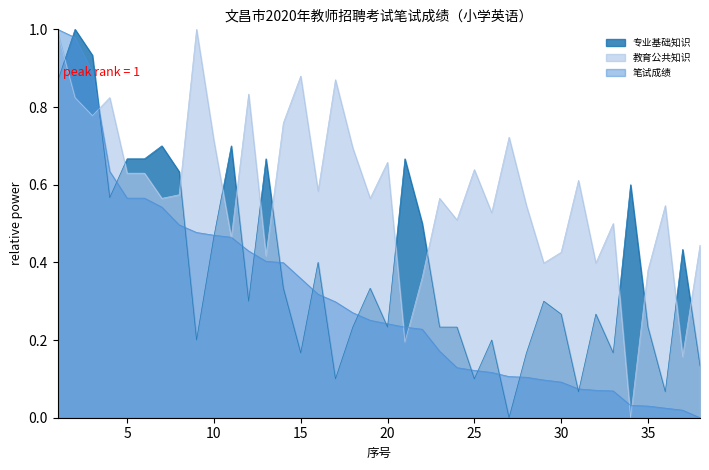

What is the difference between the maximum and minimum values in the 教育公共知识 series?

1.0